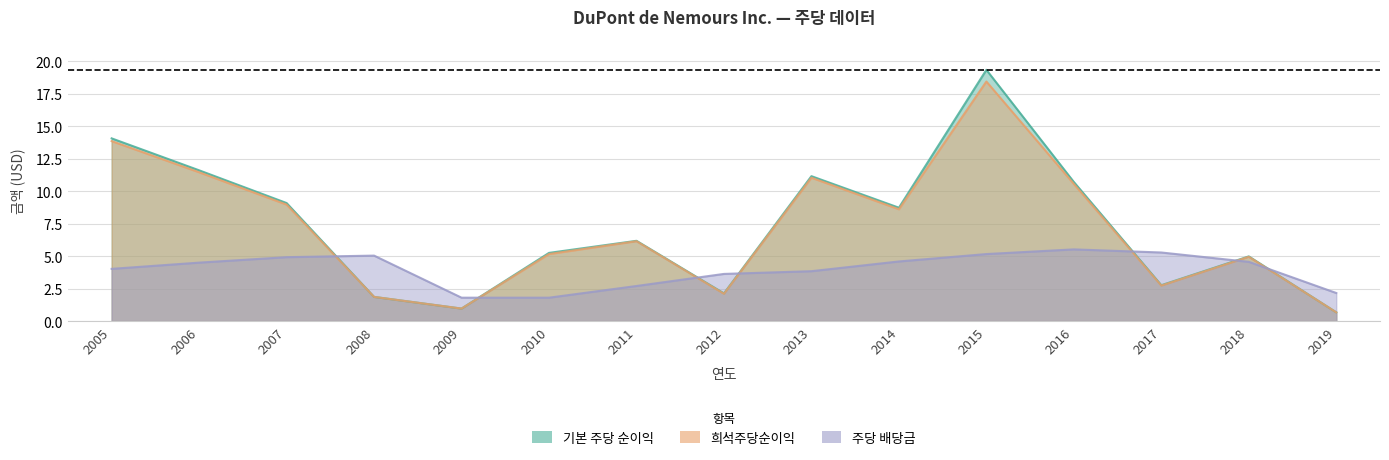

Is the value of 희석주당순이익 at 2019 greater than the value of 주당 배당금 at 2008?

No